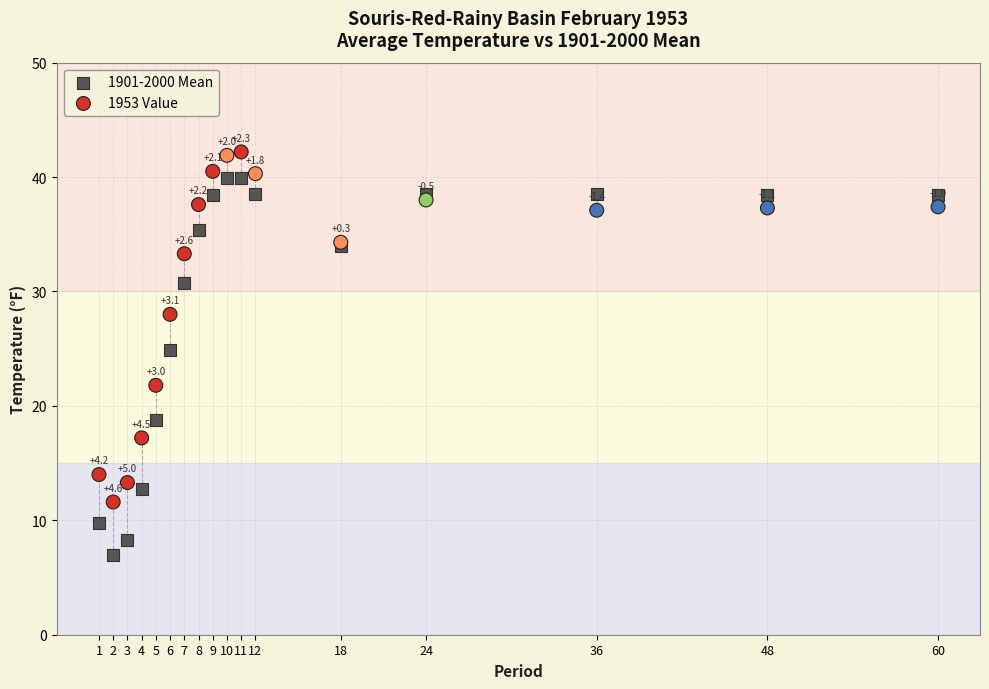

Which series has the largest Y range (max minus min)?

1901-2000 Mean